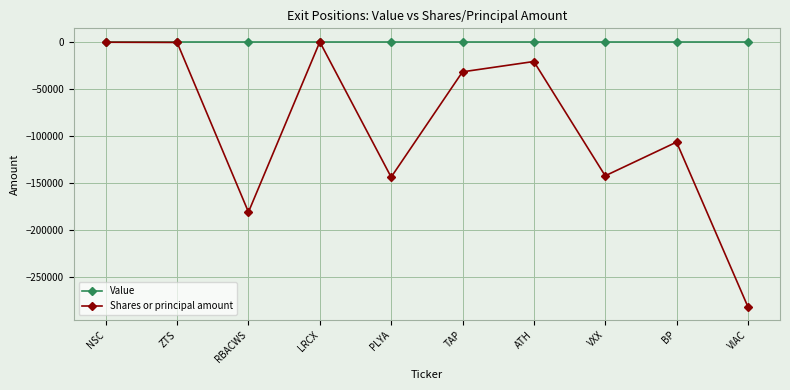

Which series changed the most between RBACWS and LRCX?

Shares or principal amount